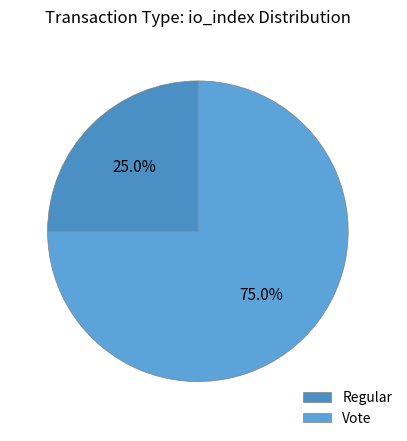

What portion of the pie excludes Vote?

25.0%